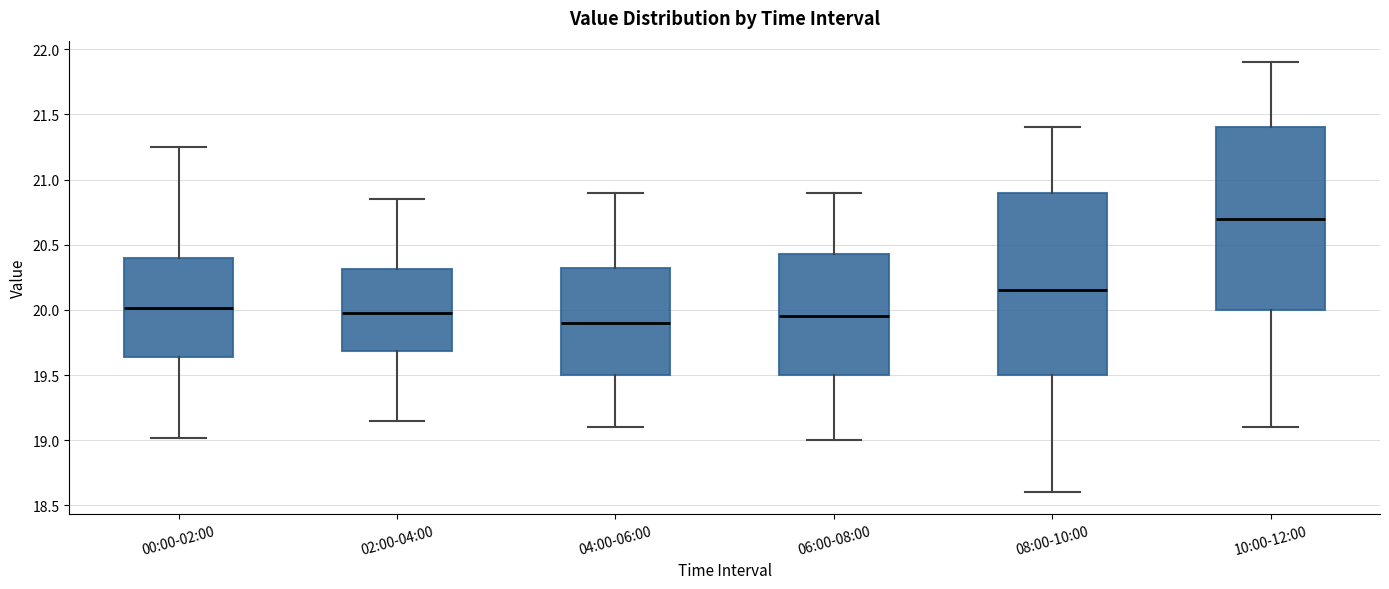

Reading left to right, read every box against the y-axis: the position of its median line, the range the box covers, and the ends of its whiskers. The values are not printed on the chart, so give them approximately, as read against the axis.

00:00-02:00: median 20.00, box 19.65 to 20.40, whiskers 19.00 to 21.25
02:00-04:00: median 20.00, box 19.70 to 20.30, whiskers 19.15 to 20.85
04:00-06:00: median 19.90, box 19.50 to 20.35, whiskers 19.10 to 20.90
06:00-08:00: median 19.95, box 19.50 to 20.45, whiskers 19.00 to 20.90
08:00-10:00: median 20.15, box 19.50 to 20.90, whiskers 18.60 to 21.40
10:00-12:00: median 20.70, box 20.00 to 21.40, whiskers 19.10 to 21.90